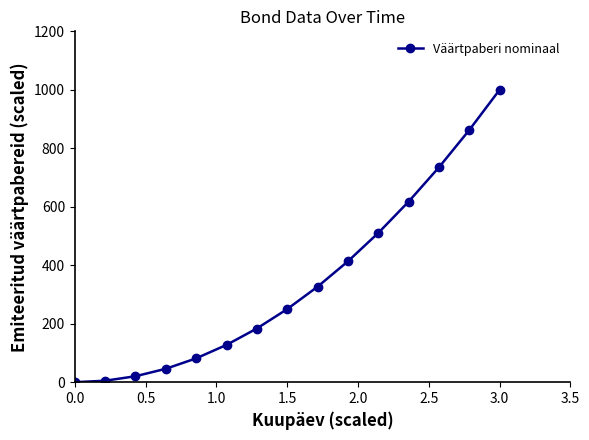

Reading left to right, what are all the values shown in this chart?

0.0	5.1	20.4	45.9	81.6	127.6	183.7	250.0	326.5	413.3	510.2	617.3	734.7	862.2	1000.0